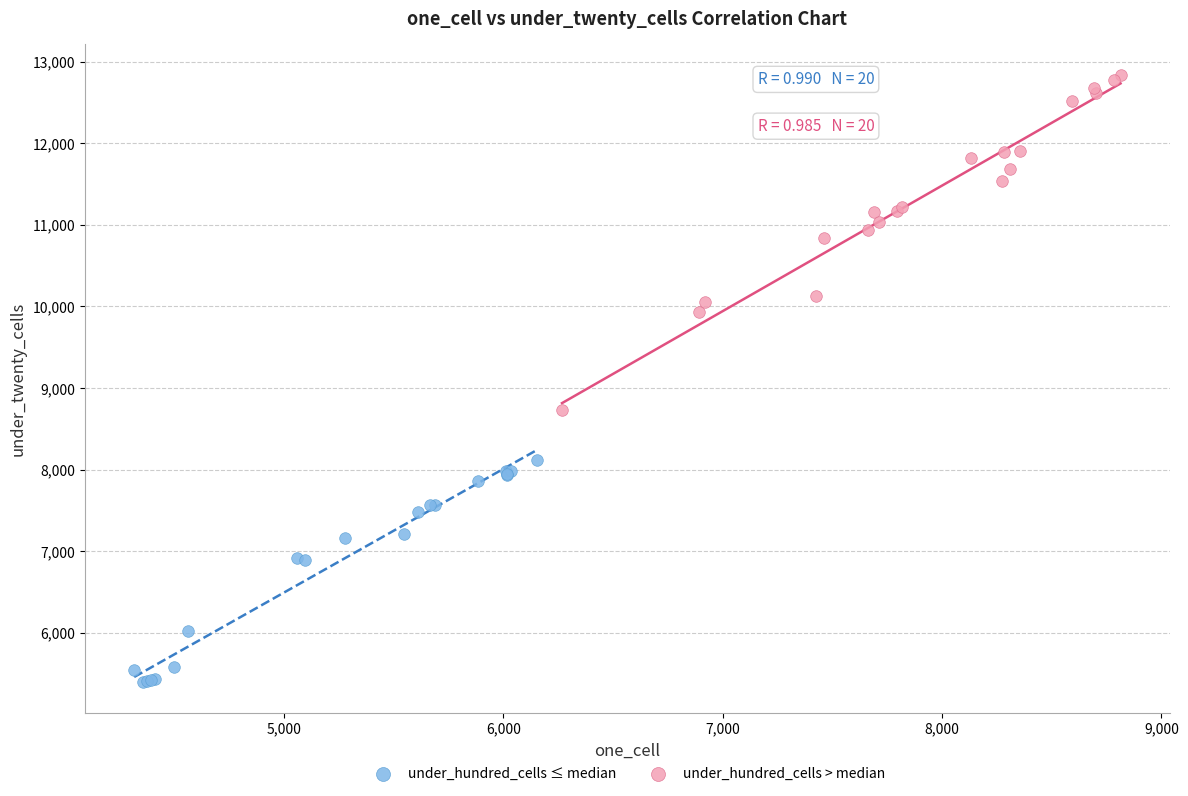

Which series has the largest Y range (max minus min)?

under_hundred_cells > median